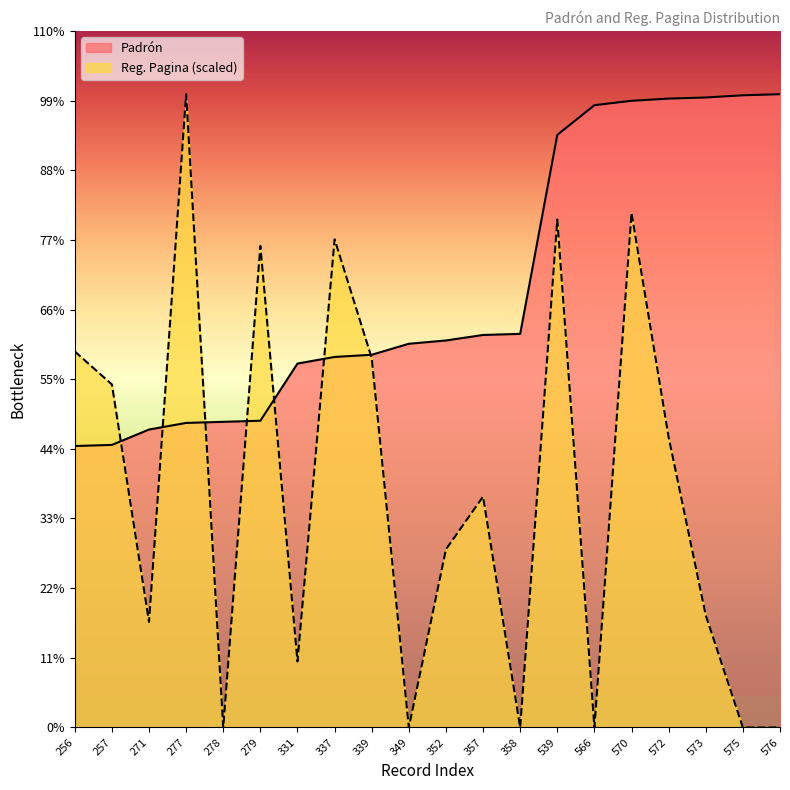

Rank the series by their maximum value, from lowest to highest.

Padrón, Reg. Pagina